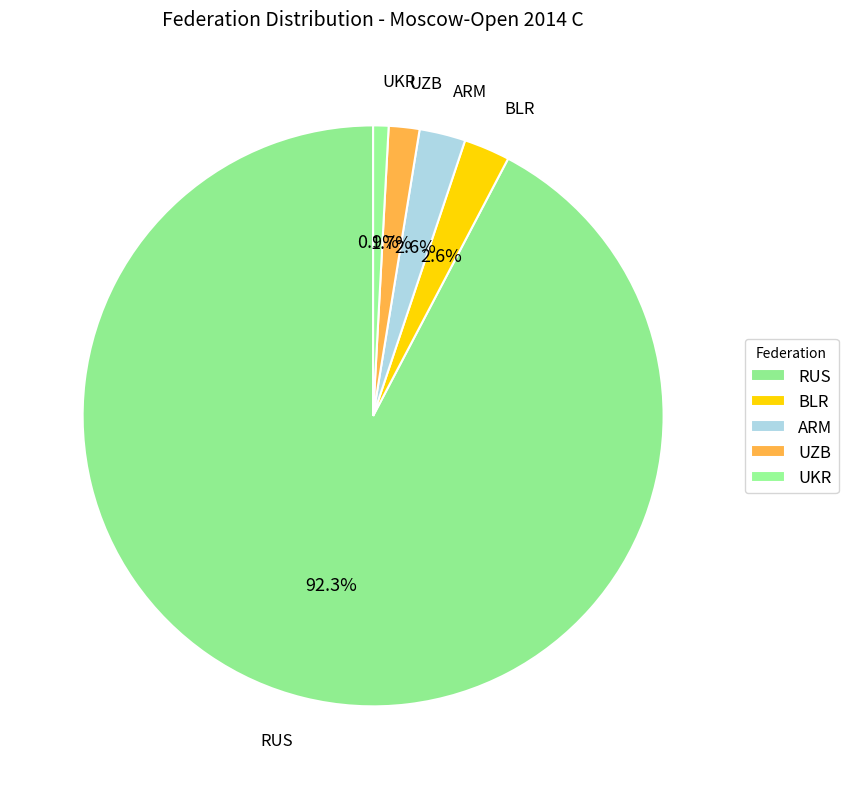

Is it true that UKR is 1% of the pie?

True